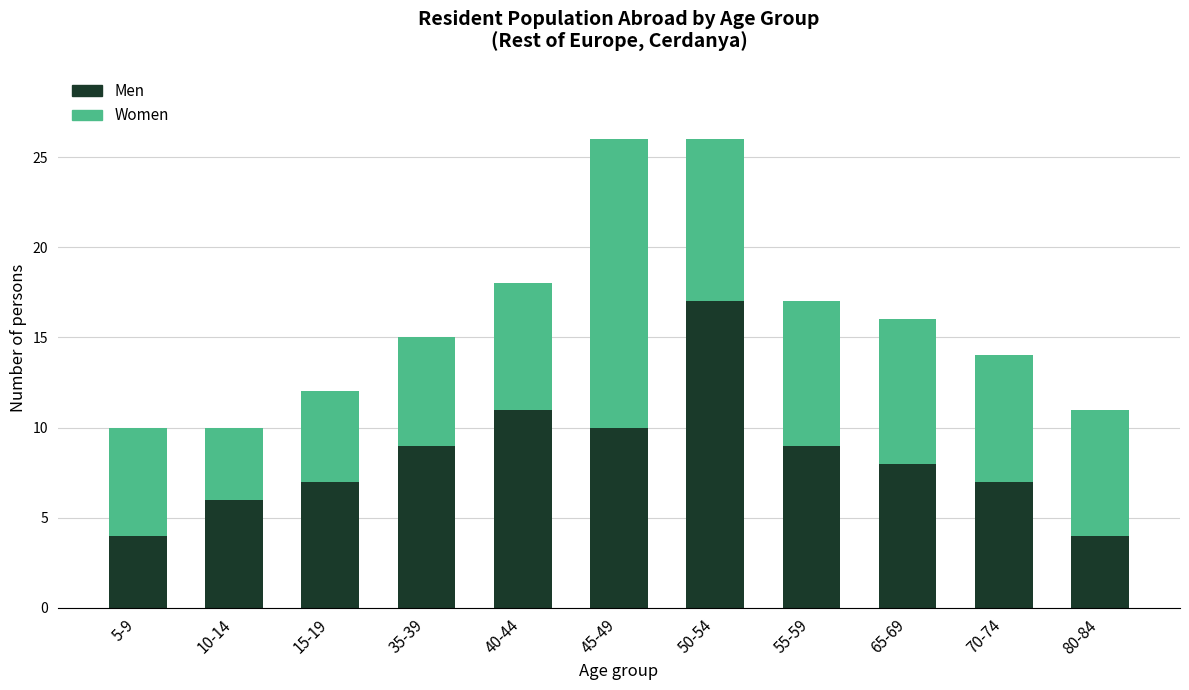

What is the difference between the maximum and minimum values in the Men series?

13